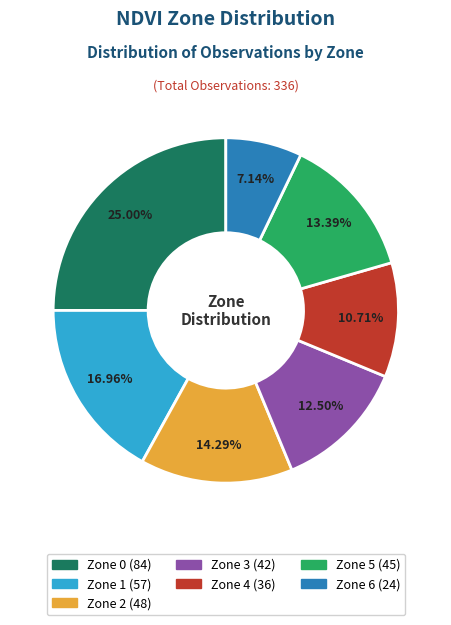

True or false: Zone 5 accounts for 13% of the total.

True